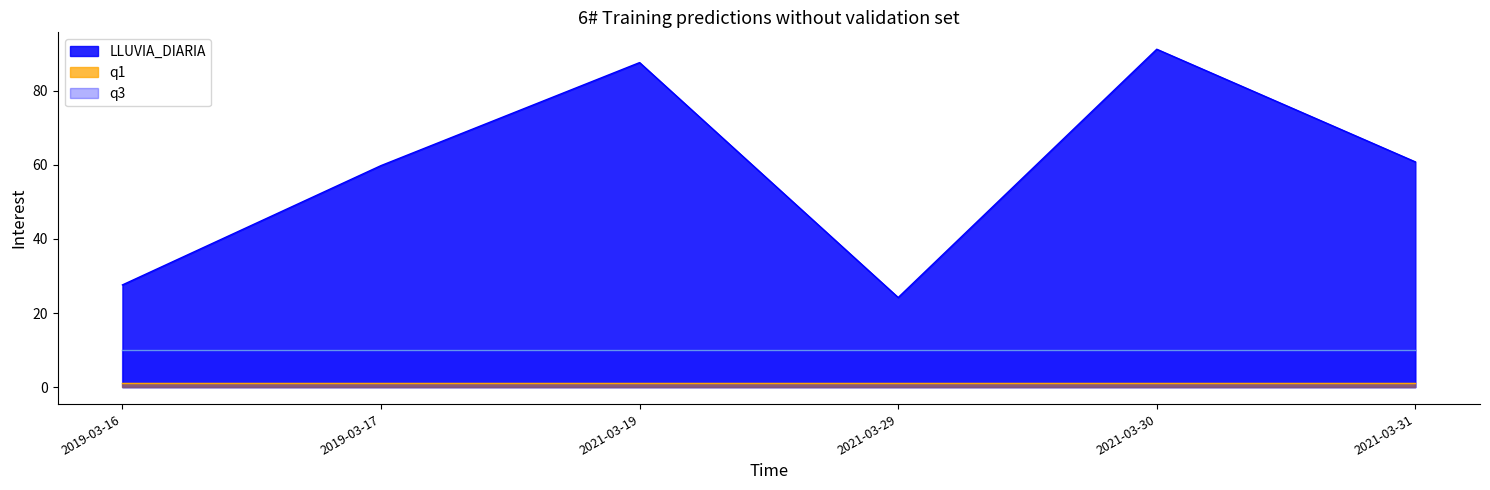

Does the chart display data point markers on the line(s)?

No